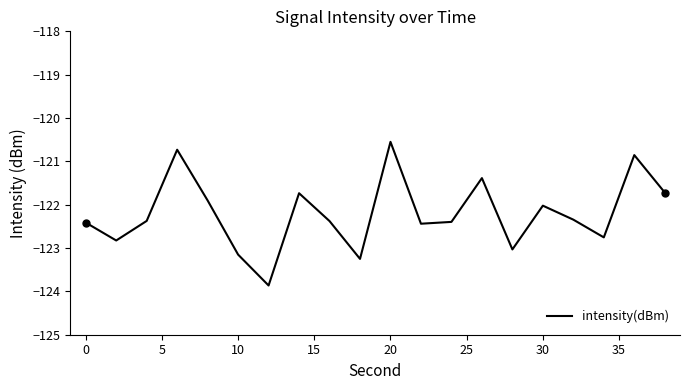

What is the minimum value shown in the chart?

-123.9